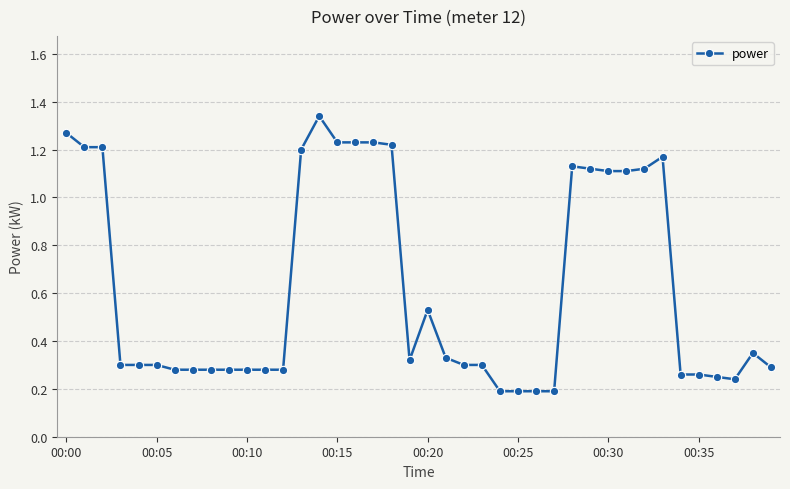

True or false: there are more than 1 points higher than both neighbors.

True